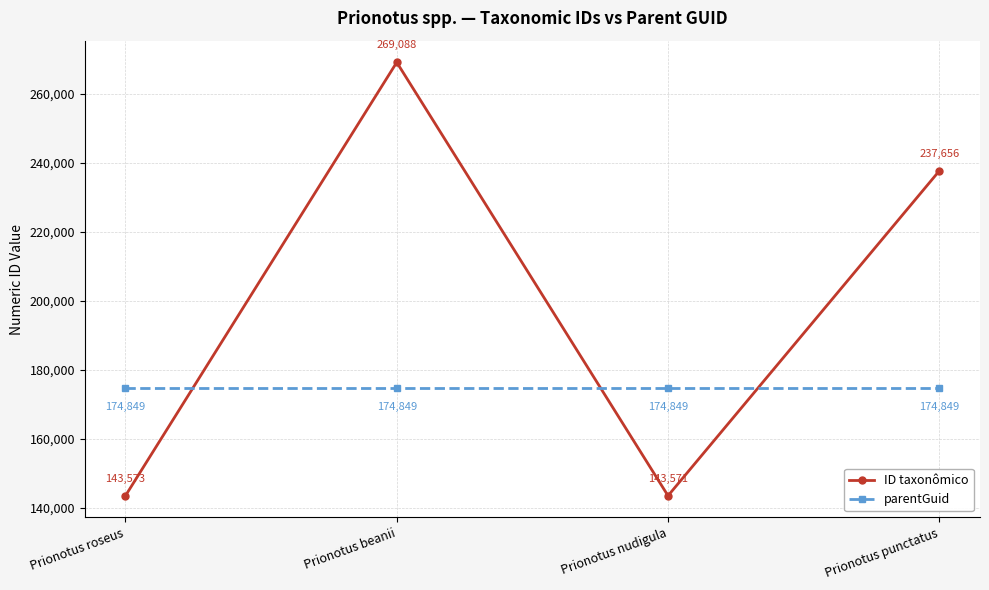

Which series has the largest range (max minus min)?

ID taxonômico